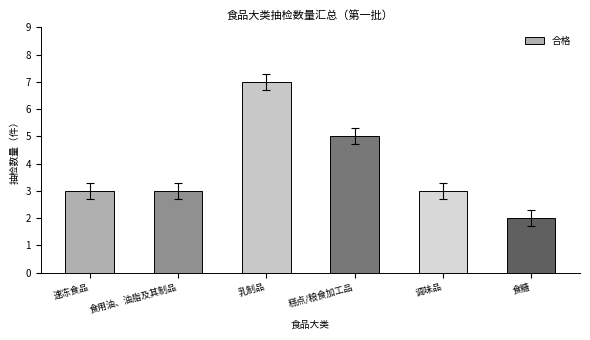

What is the label of the 2nd bar from the left?

食用油、油脂及其制品